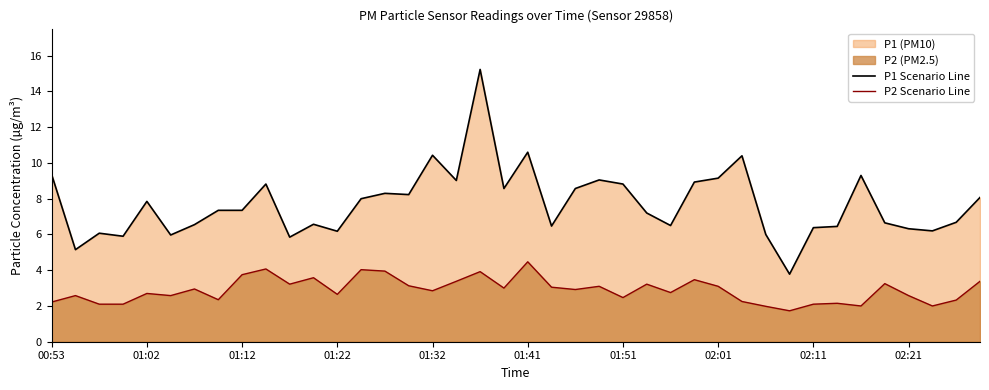

True or false: P1 Scenario Line and P2 Scenario Line intersect in this chart.

False